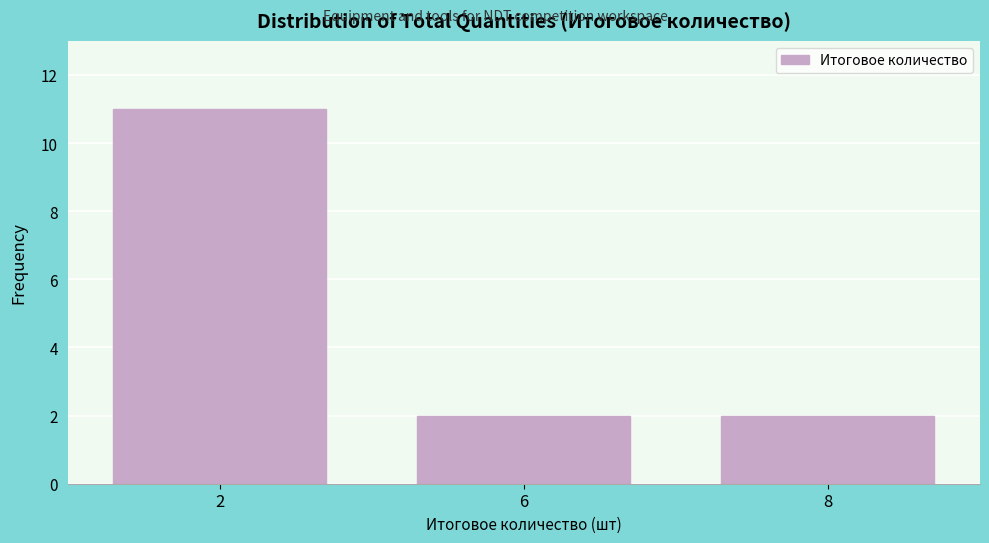

Reading right to left, list all the values displayed in this chart.

2	2	11